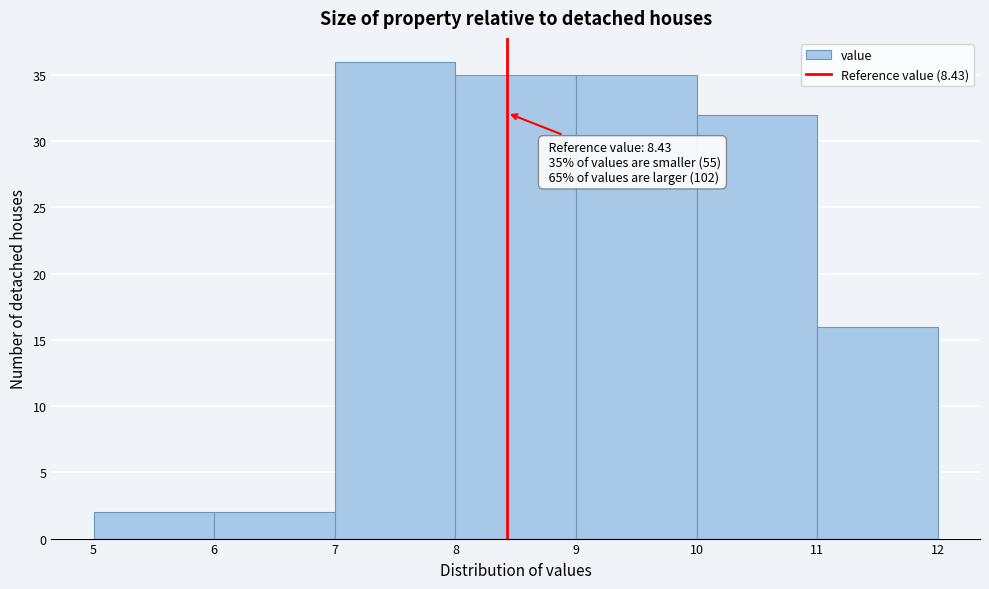

Over which range of the x-axis is the bar tallest?

7 to 8